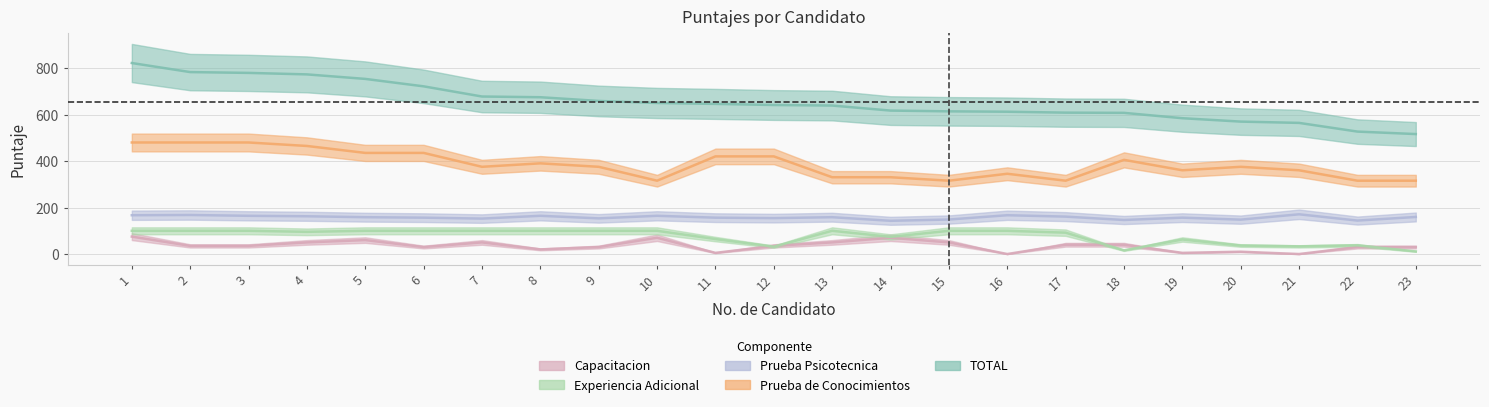

Reading left to right, extract all data points from this chart.

TOTAL: 1=822.0	2=783.0	3=779.5	4=773.1	5=753.7	6=721.7	7=677.9	8=674.8	9=658.9	10=650.1	11=646.1	12=641.4	13=639.0	14=617.4	15=614.1	16=612.5	17=608.5	18=607.6	19=584.5	20=570.0	21=564.4	22=527.0	23=516.3
Prueba de Conocimientos: 1=480.1	2=480.0	3=480.1	4=465.1	5=435.2	6=435.2	7=375.4	8=390.3	9=375.4	10=315.6	11=420.2	12=420.2	13=330.5	14=330.5	15=315.6	16=345.5	17=315.6	18=405.3	19=360.4	20=375.4	21=360.4	22=315.6	23=315.6
Prueba Psicotecnica: 1=167.0	2=168.0	3=164.5	4=162.5	5=158.5	6=156.5	7=152.5	8=164.5	9=153.5	10=164.5	11=156.5	12=154.5	13=158.5	14=143.0	15=148.5	16=167.0	17=161.0	18=146.5	19=156.5	20=148.0	21=171.0	22=144.0	23=159.5
Experiencia Adicional: 1=100.0	2=100.0	3=100.0	4=95.5	5=100.0	6=100.0	7=100.0	8=100.0	9=100.0	10=100.0	11=64.4	12=31.6	13=100.0	14=73.8	15=100.0	16=100.0	17=91.9	18=15.8	19=62.6	20=36.6	21=32.9	22=37.4	23=11.2
Capacitacion: 1=75.0	2=35.0	3=35.0	4=50.0	5=60.0	6=30.0	7=50.0	8=20.0	9=30.0	10=70.0	11=5.0	12=35.0	13=50.0	14=70.0	15=50.0	16=0.0	17=40.0	18=40.0	19=5.0	20=10.0	21=0.0	22=30.0	23=30.0